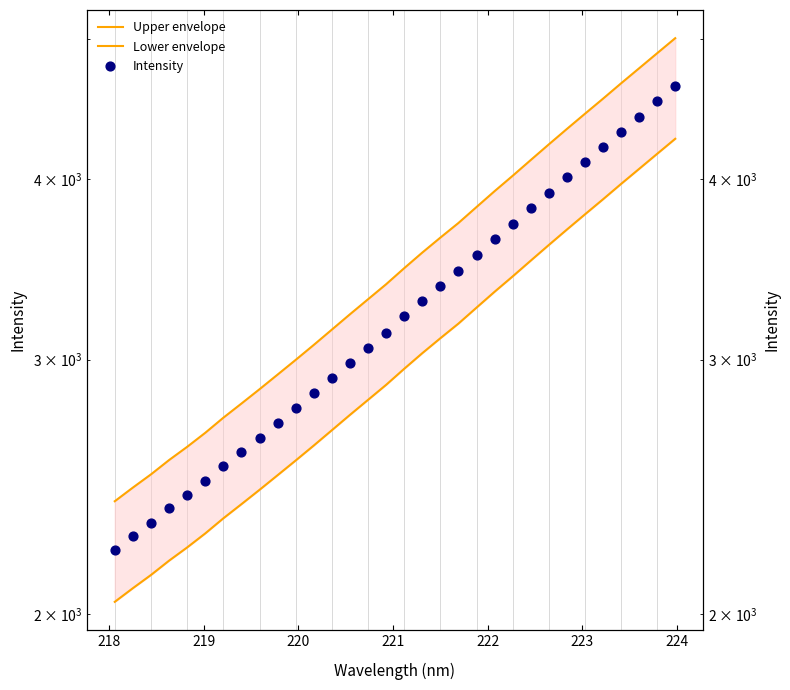

At how many categories does at least one series exceed 4048?

9